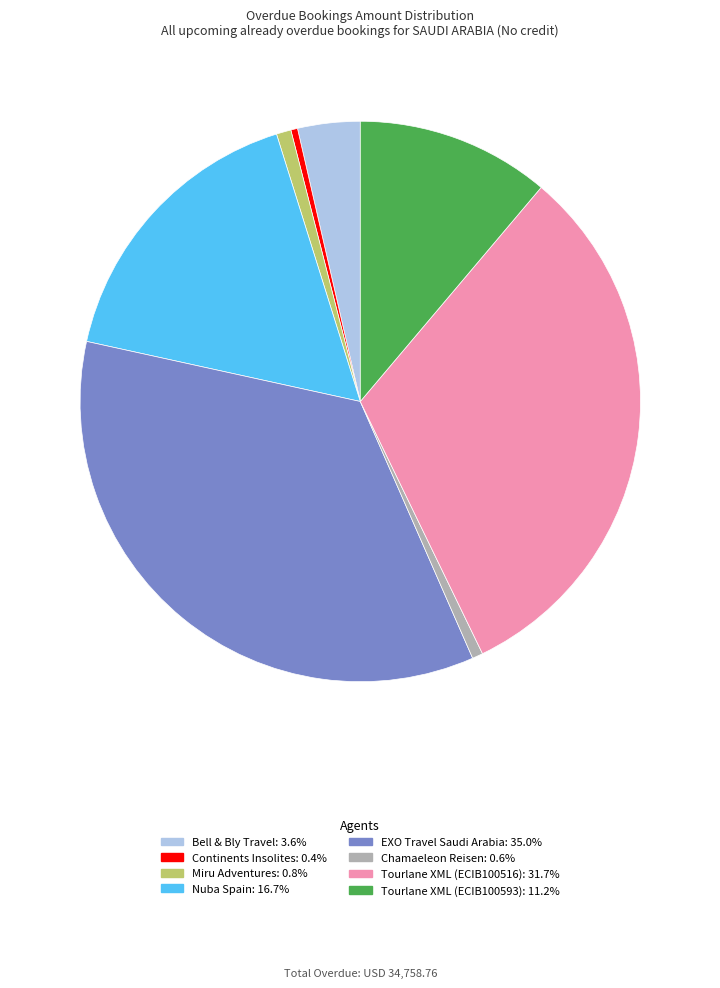

Do Chamaeleon Reisen and Bell & Bly Travel together represent more than half of the pie?

No